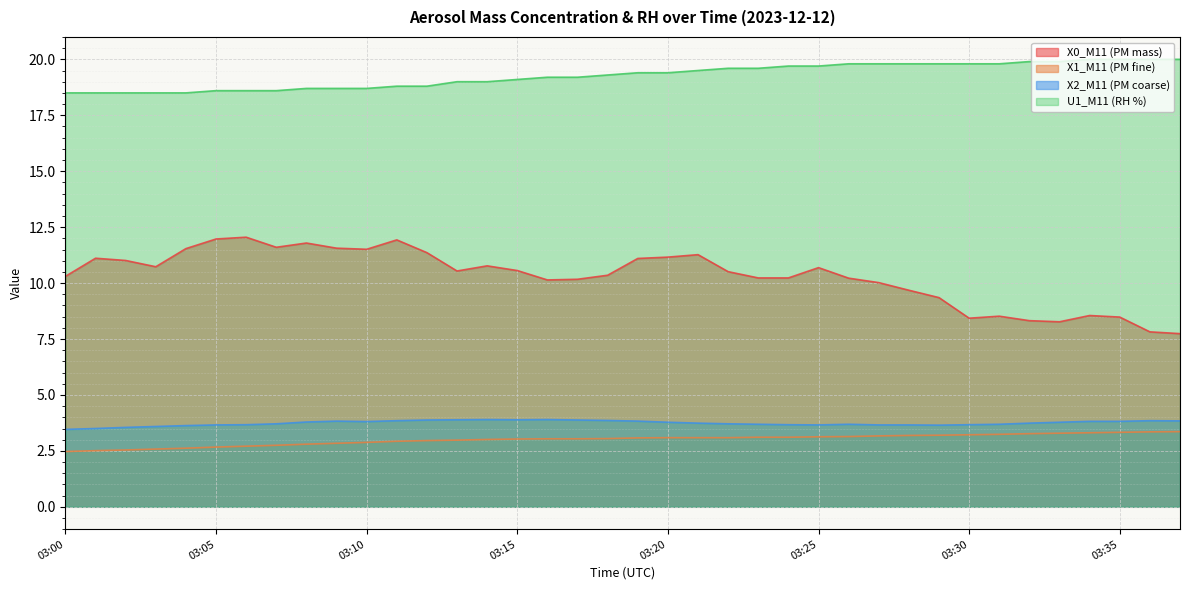

What is the average value of the X1_M11 (PM fine) series?

3.0